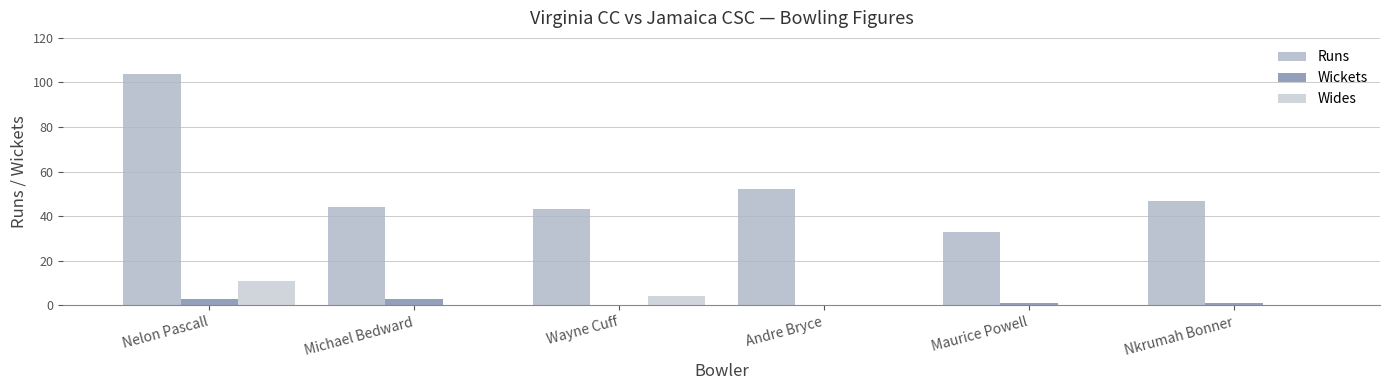

What is the sum of the Wides values at Wayne Cuff and Maurice Powell?

4